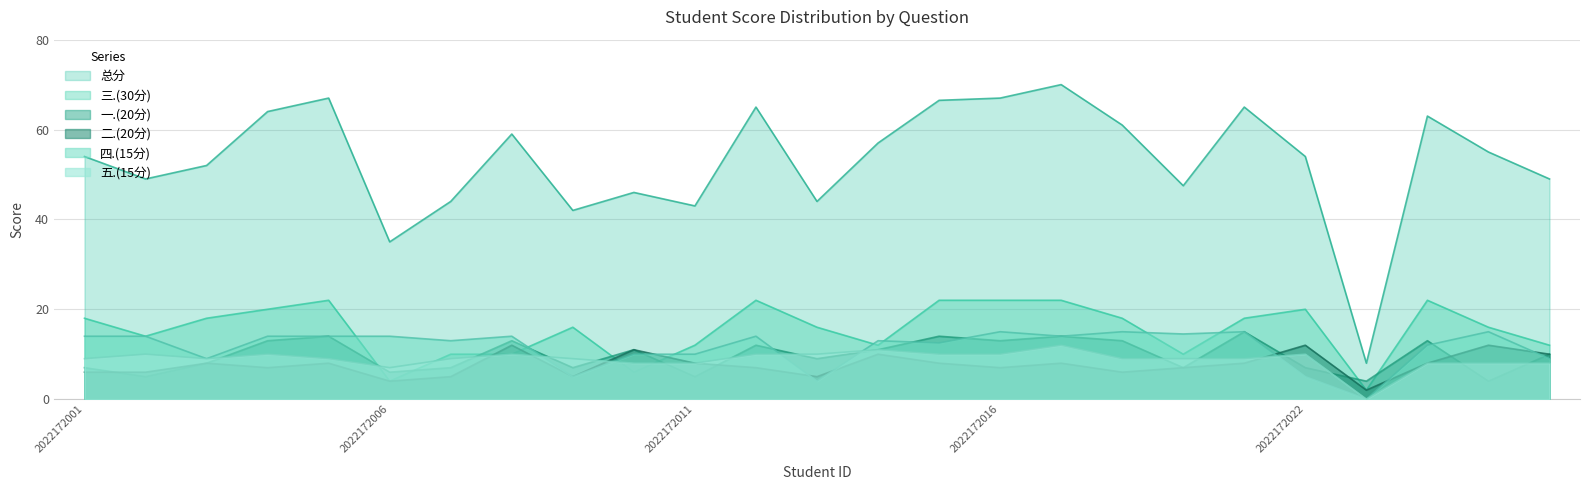

What is the value of the 一.(20分) point at the 3rd from the left?

8.0